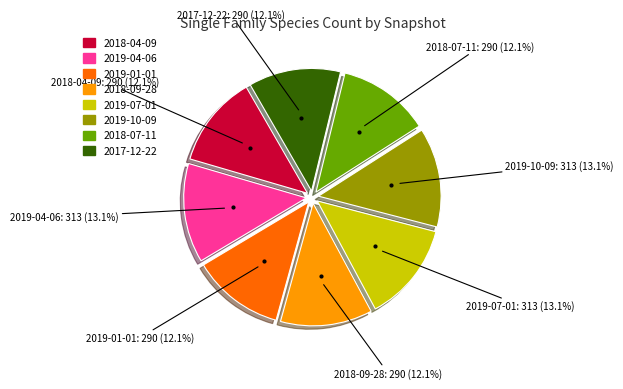

Does 2019-10-09 account for over 50% of the chart?

No